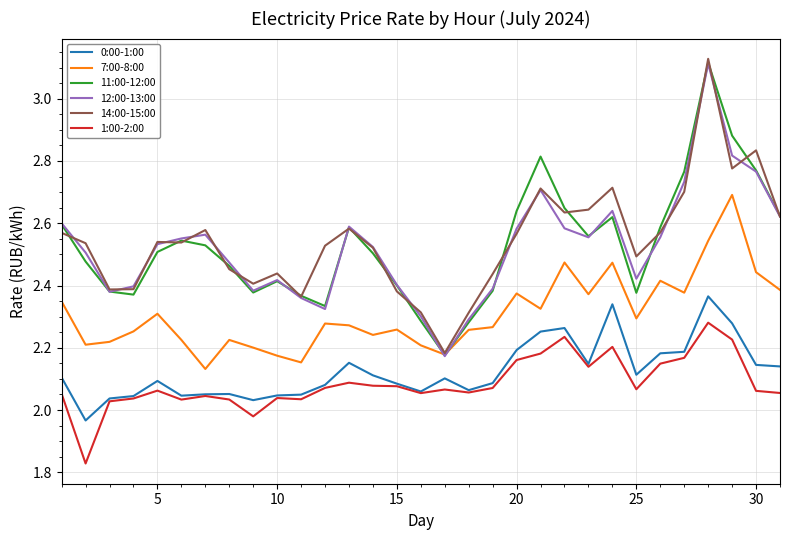

True or false: 1:00-2:00 and 12:00-13:00 cross at least once.

False